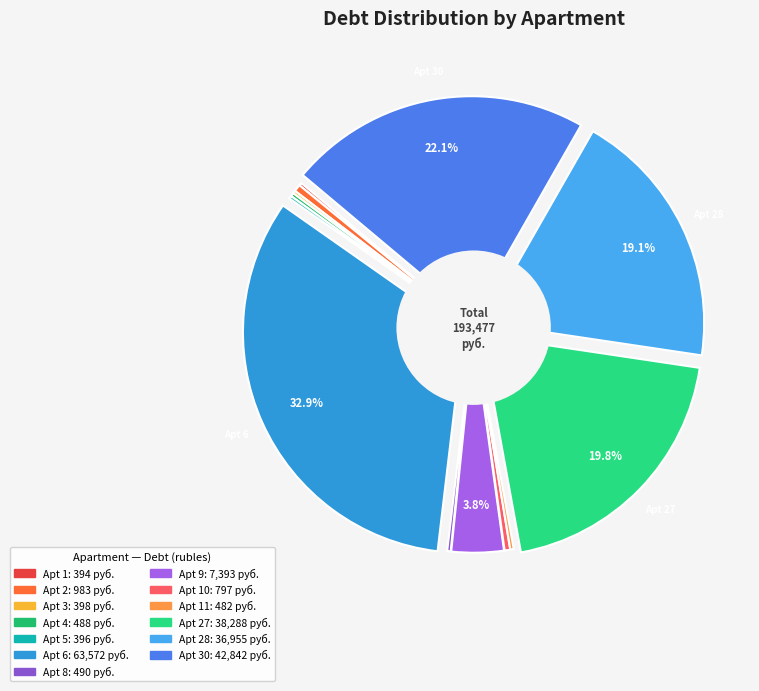

Which slice is the smallest?

1